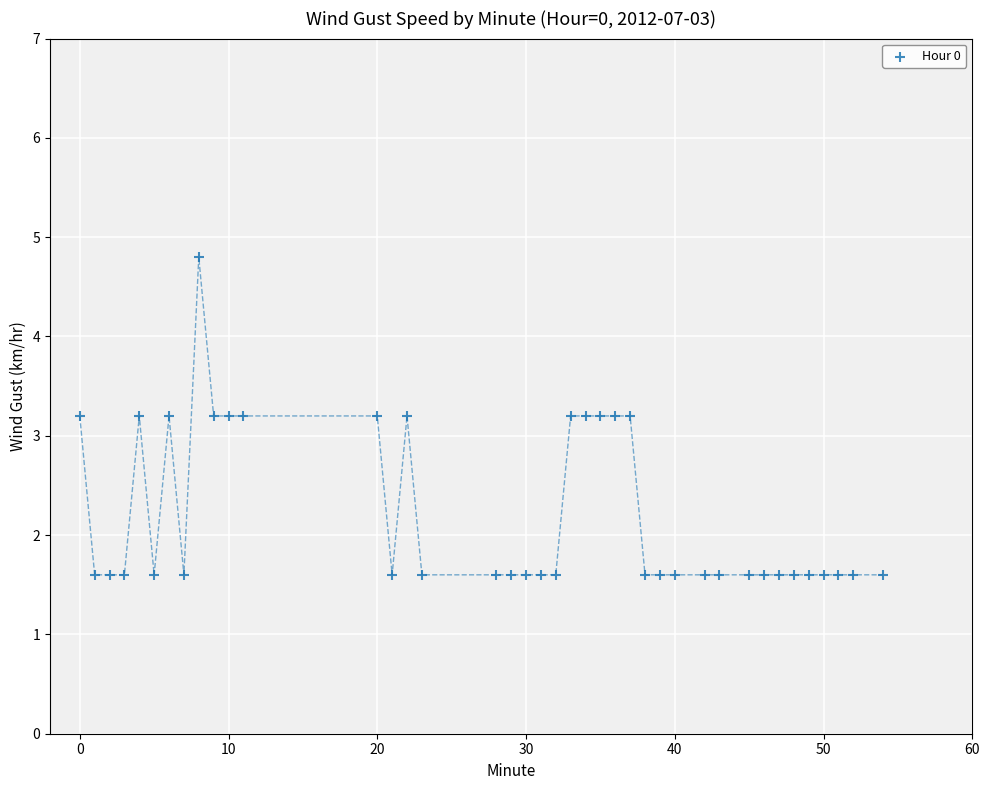

What is the range of X values (max minus min)?

54.0